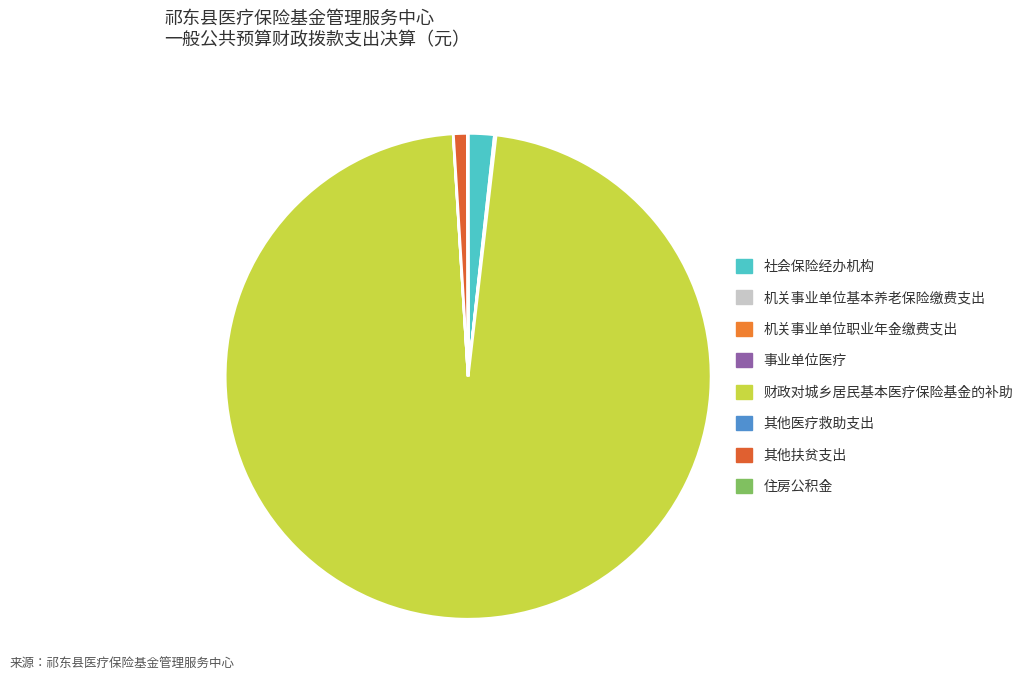

What is the change in value from 财政对城乡居民基本医疗保险基金的补助 to 住房公积金?

-430071374.5